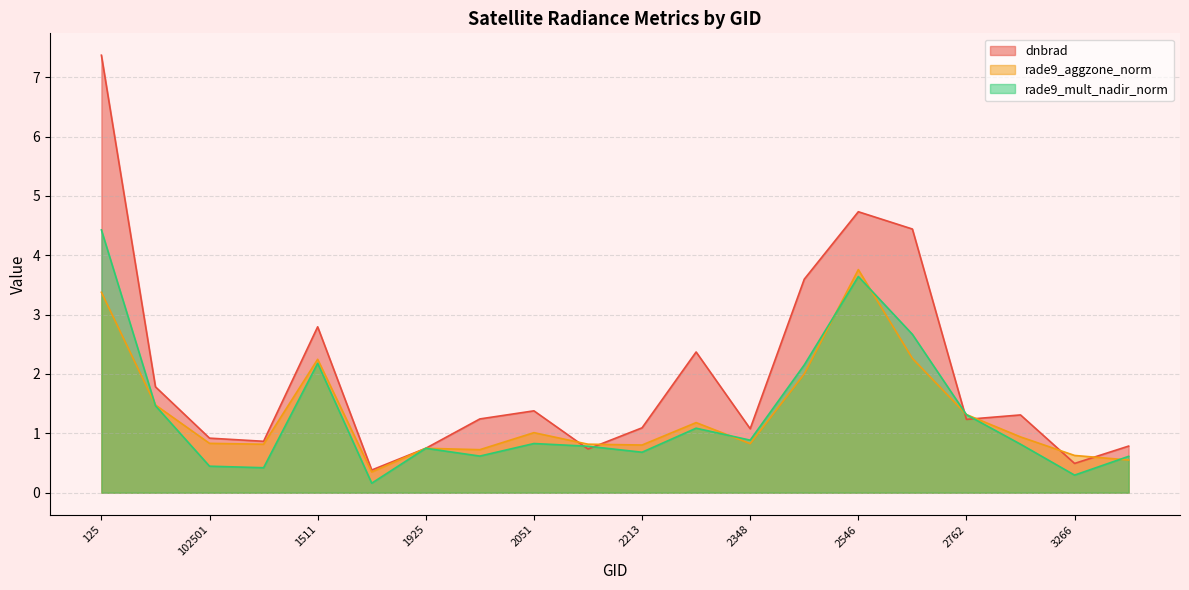

The dnbrad series shows 0.4 at 1790. True or false?

True